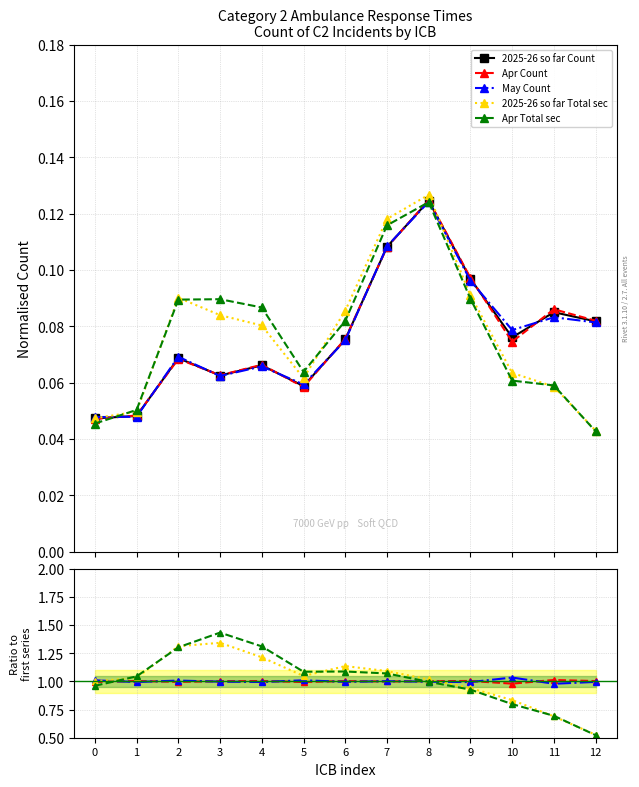

What are all the series names shown in the legend?

2025-26 so far Count, Apr Count, May Count, 2025-26 so far Total sec, Apr Total sec